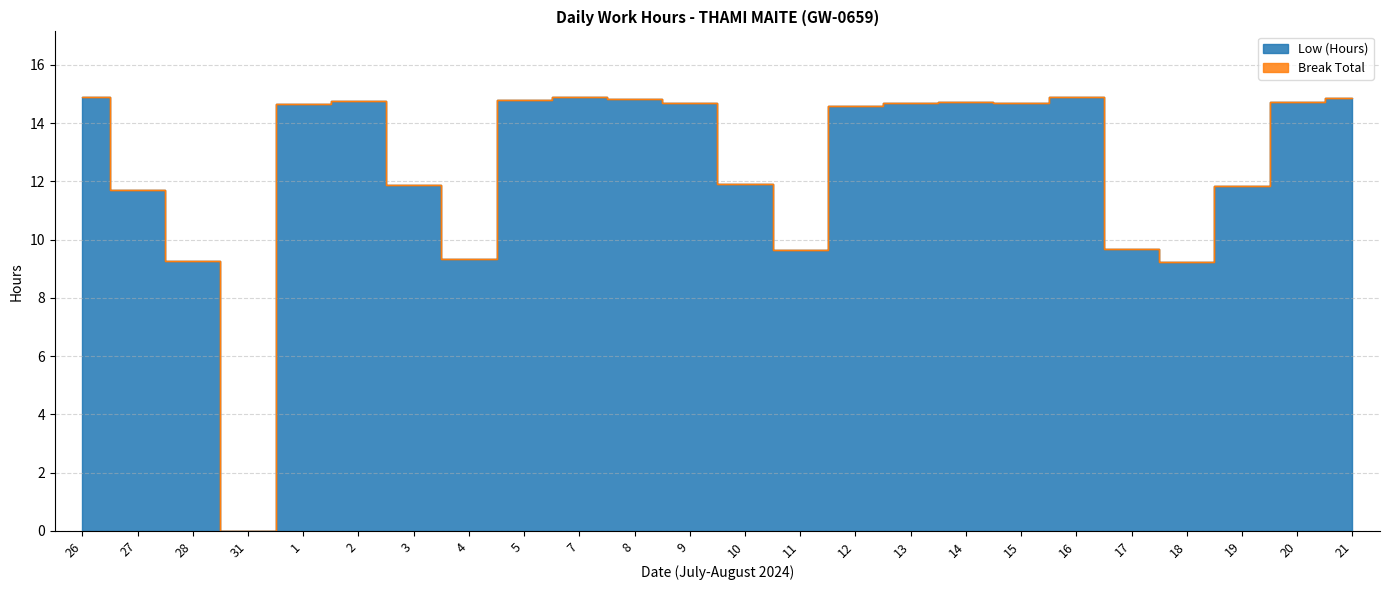

The value at 13 is 8.9. True or false?

False